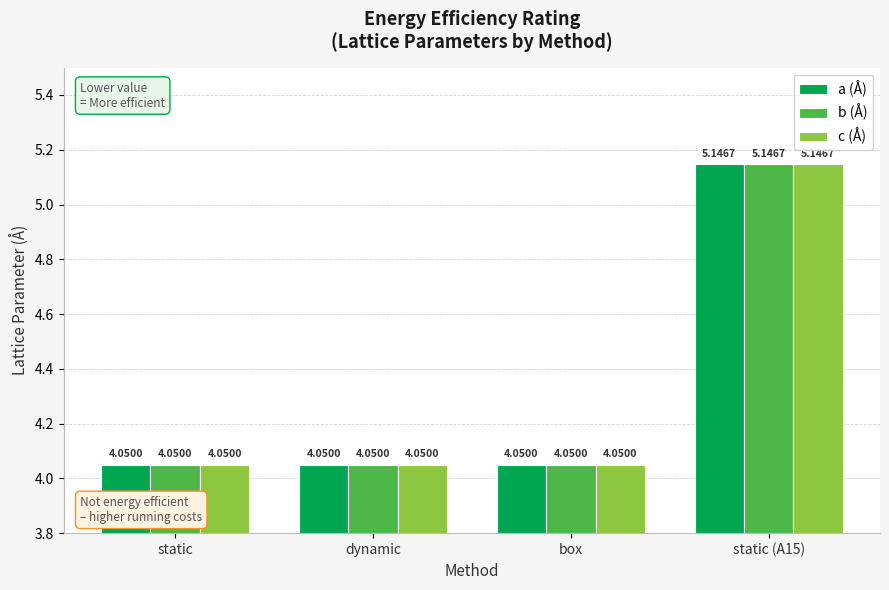

What is the sum of all b (Å) values?

17.3